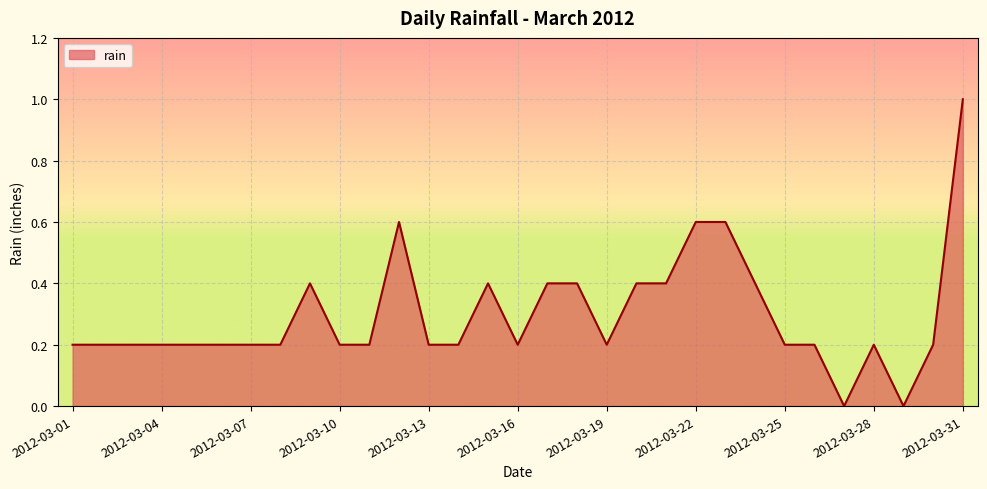

What is the greatest value displayed?

1.0